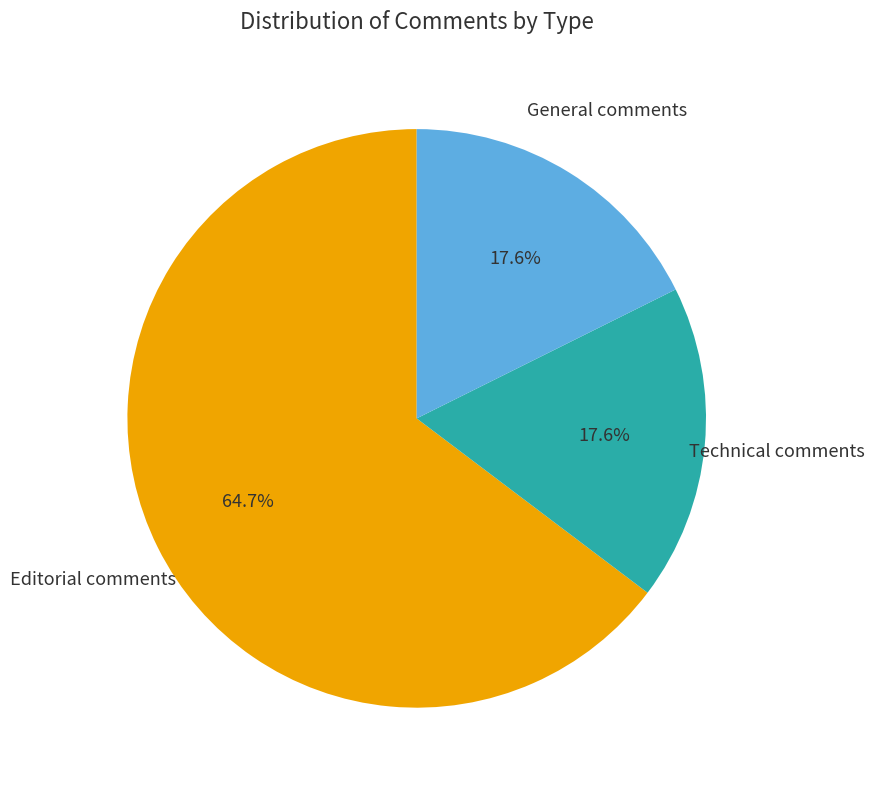

Which has a higher value, Technical comments or Editorial comments?

Editorial comments